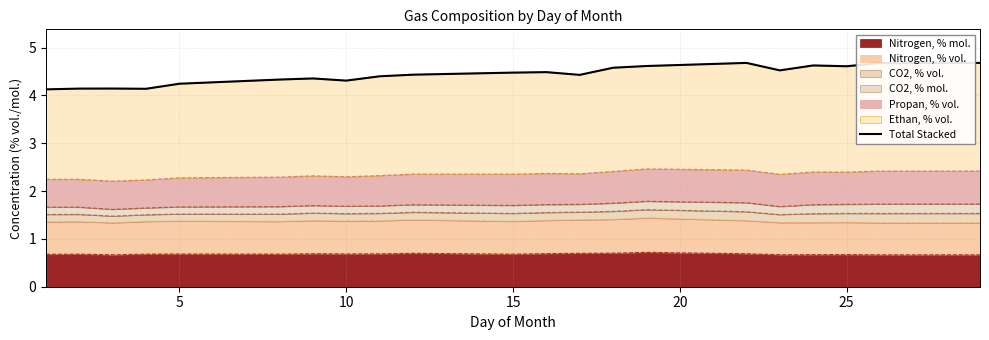

True or false: Nitrogen, % mol. has a value of 0.7 at 5.

True